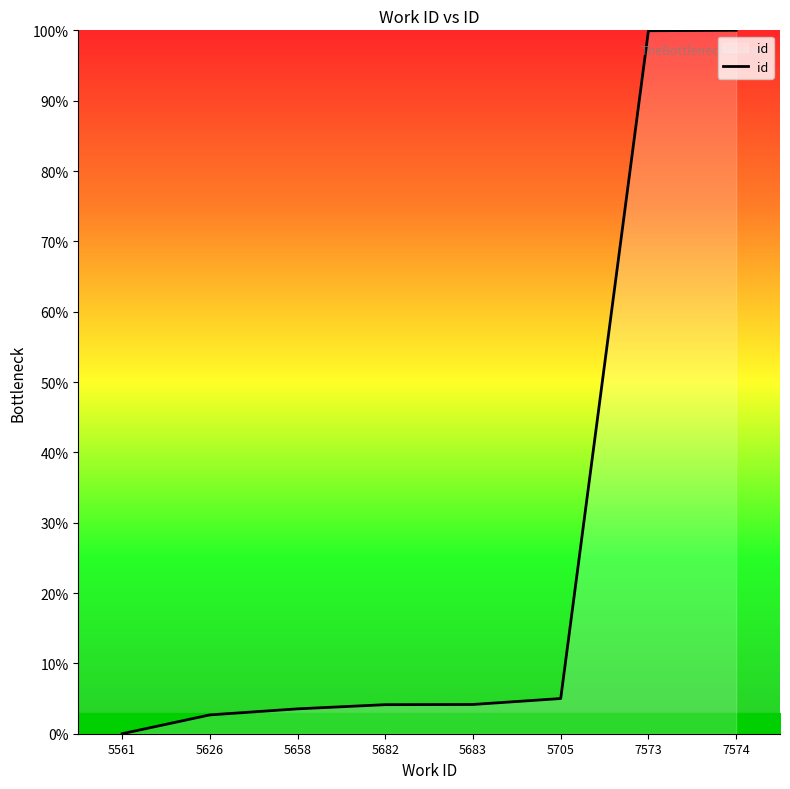

What is the sum of the values at 5683 and 5658?

7.7